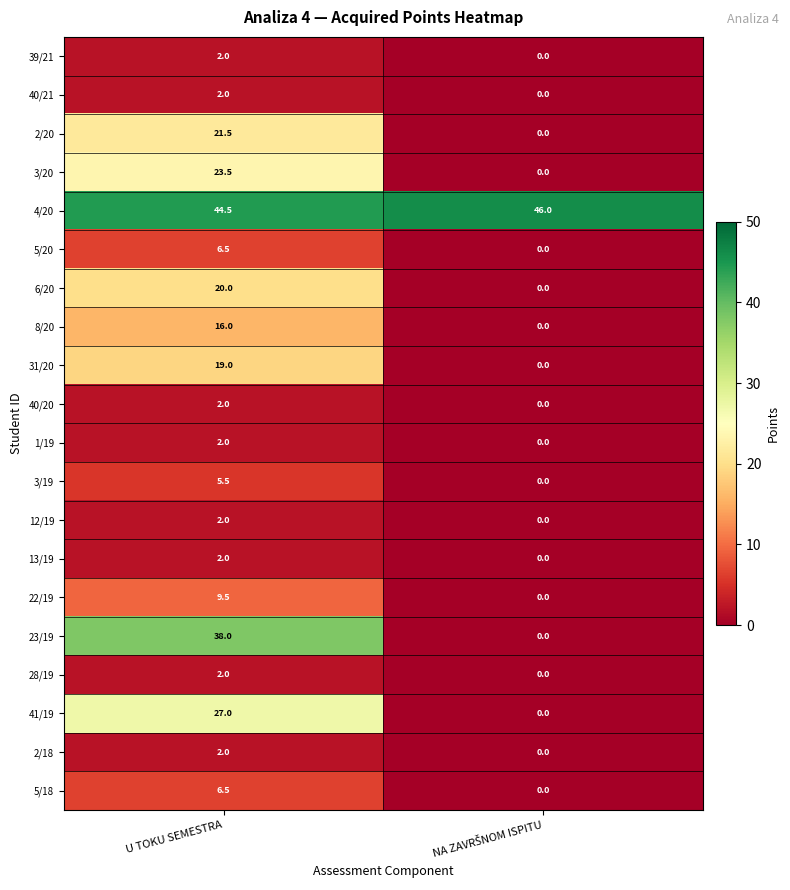

Which series has the largest total across all categories?

4/20